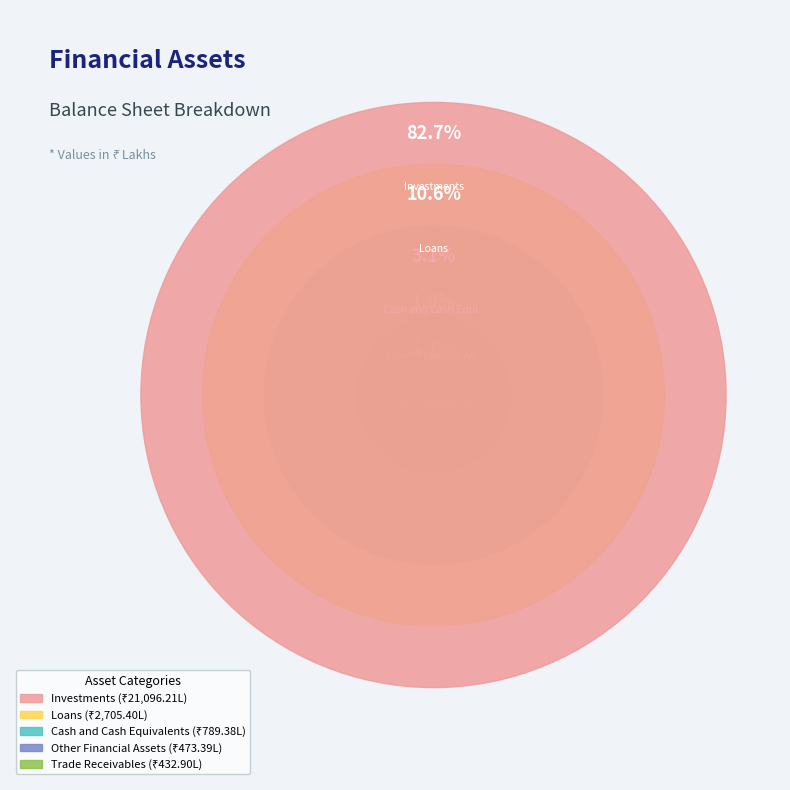

Which category has the biggest portion of the pie?

Investments